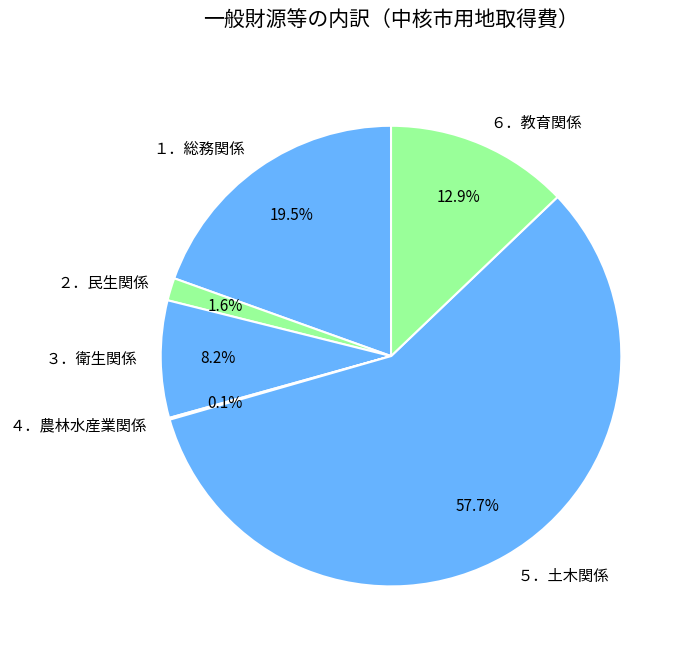

Is ６．教育関係 the majority of the pie?

No